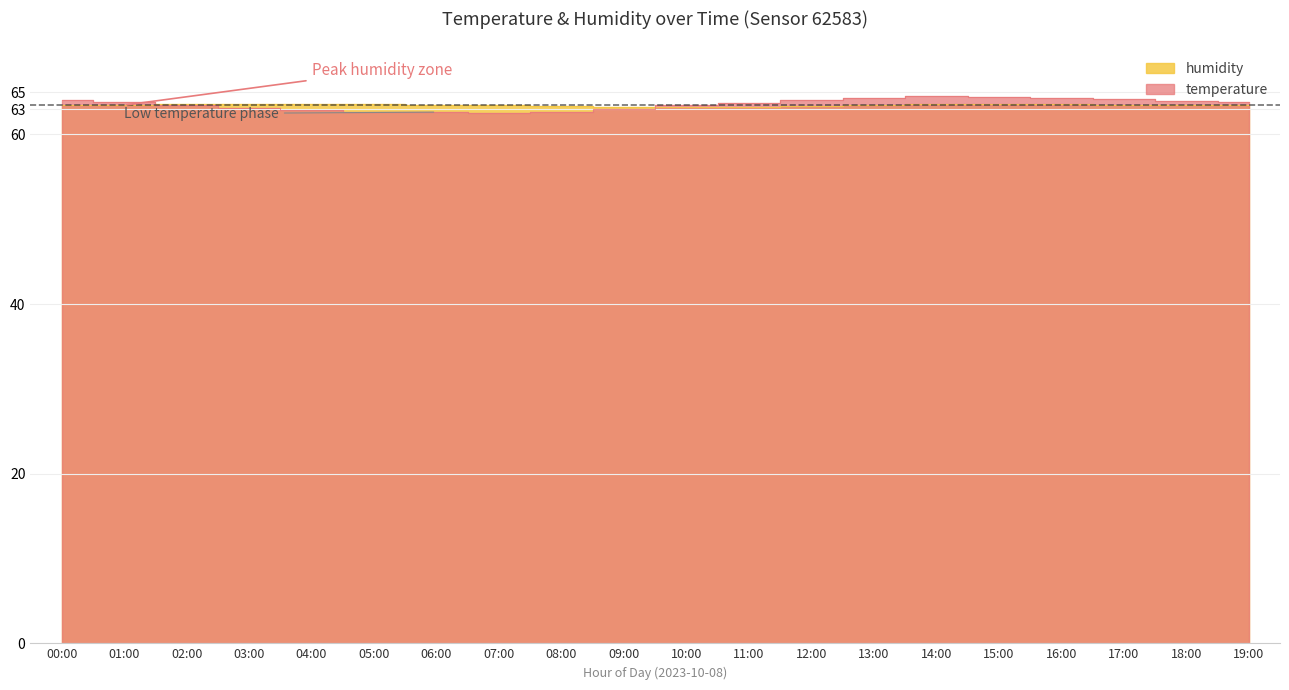

Does the chart display data point markers on the line(s)?

No